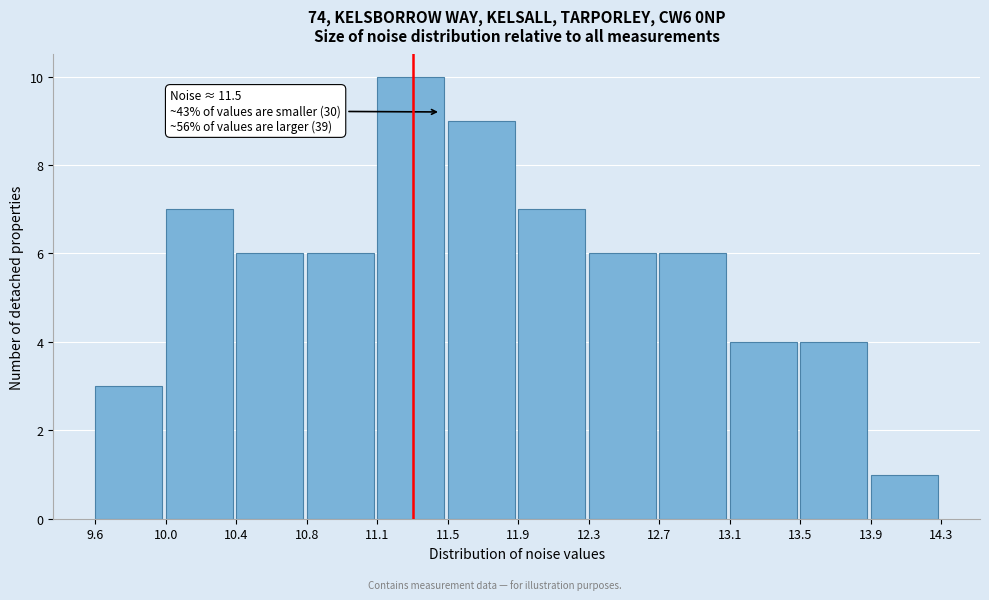

Over which range of the x-axis is the bar tallest?

11.1 to 11.5